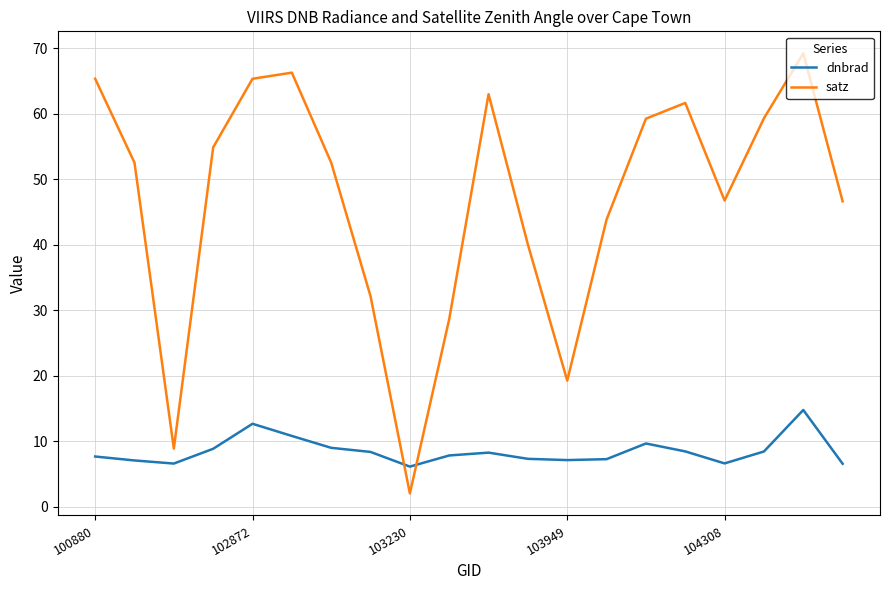

What is the maximum value shown in the chart?

69.2